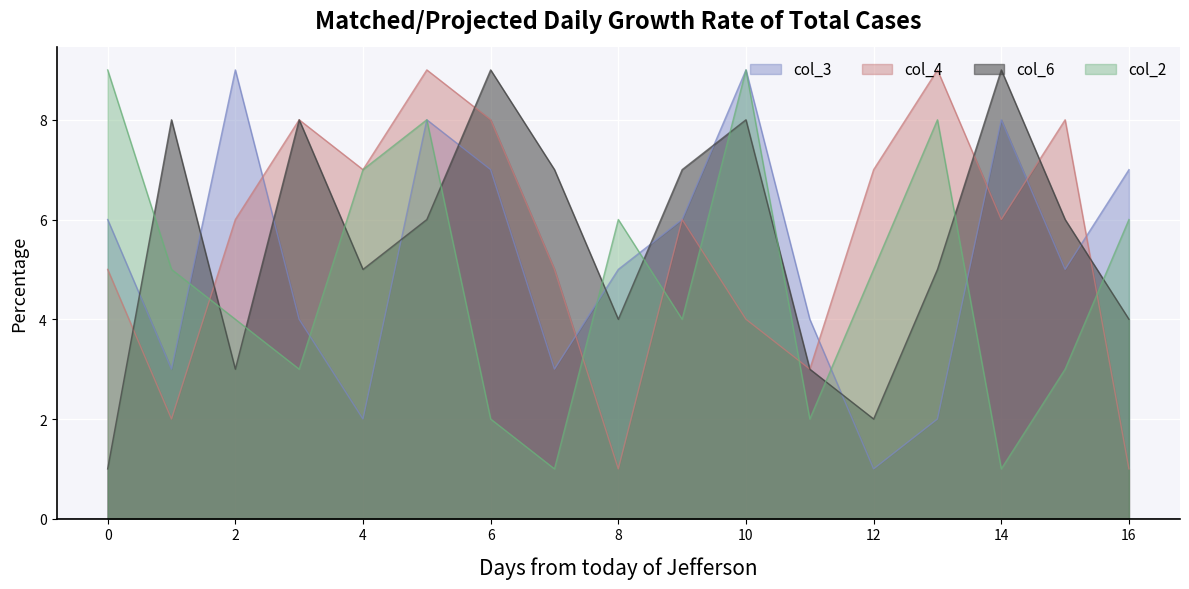

How many lines are shown in the chart?

4